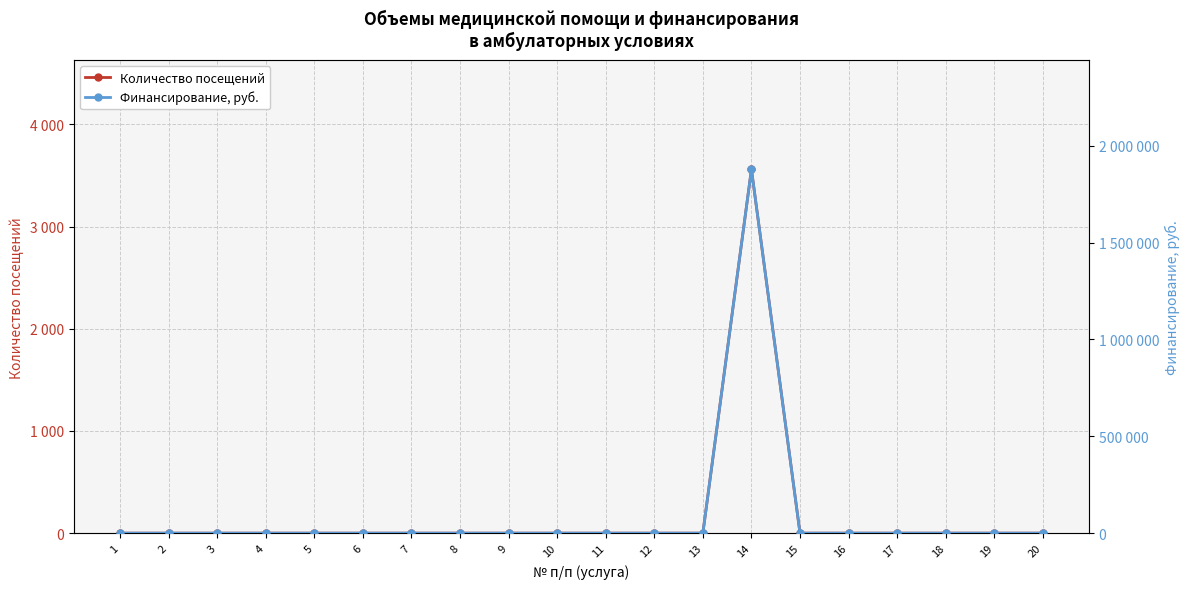

True or false: Финансирование, руб. has more than 0 interior local peaks.

True